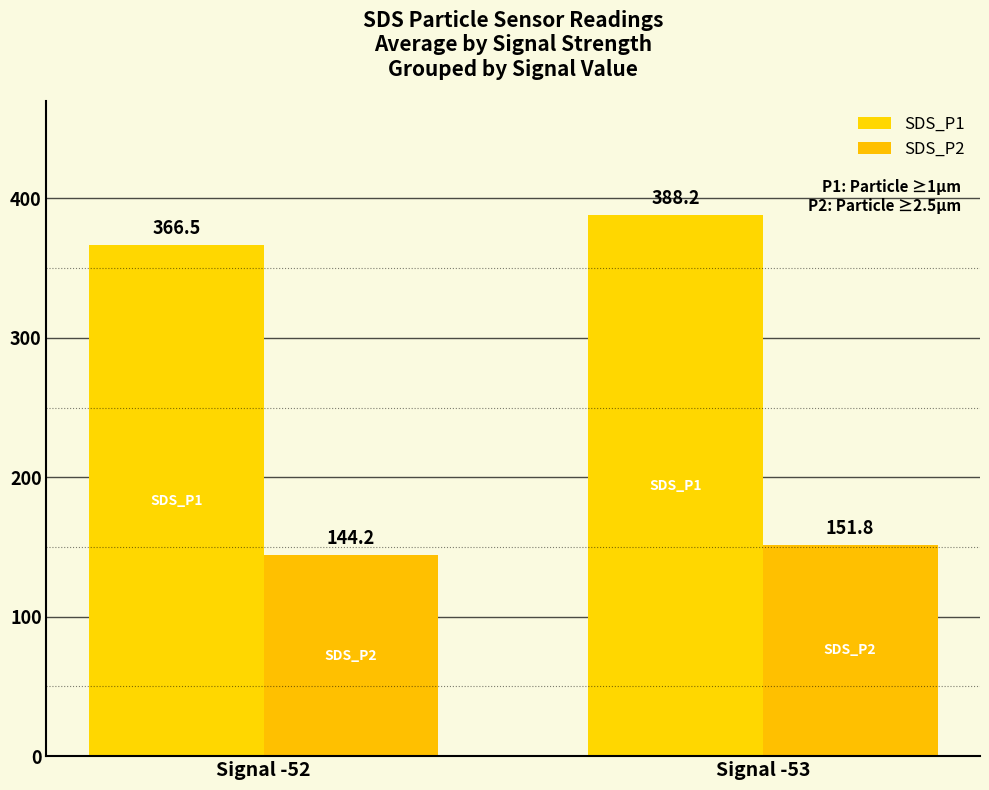

Is it true that SDS_P1 equals 366.5 at Signal -52?

True